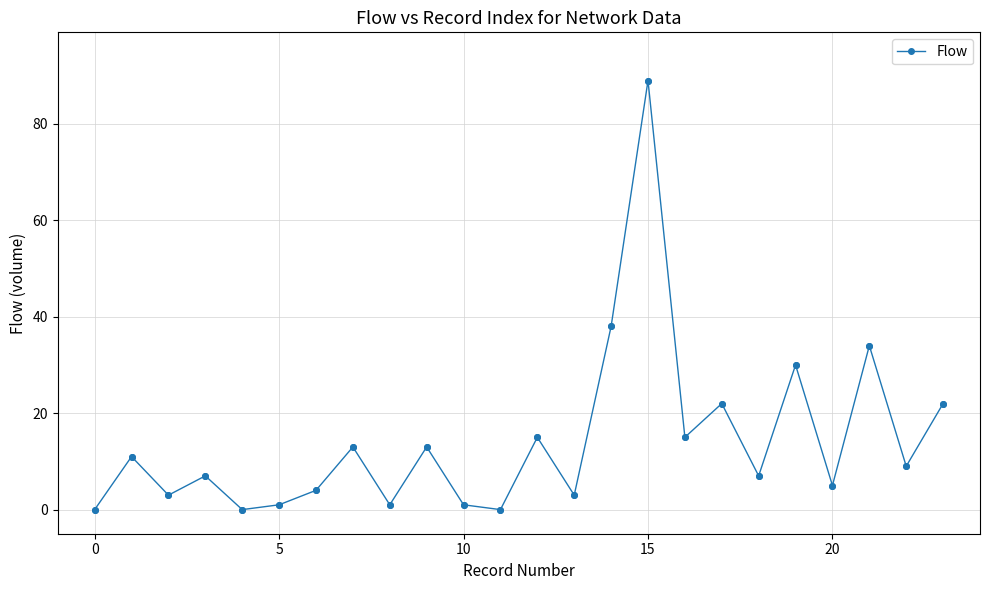

How many points are higher than both their immediate neighbors (excluding endpoints)?

9